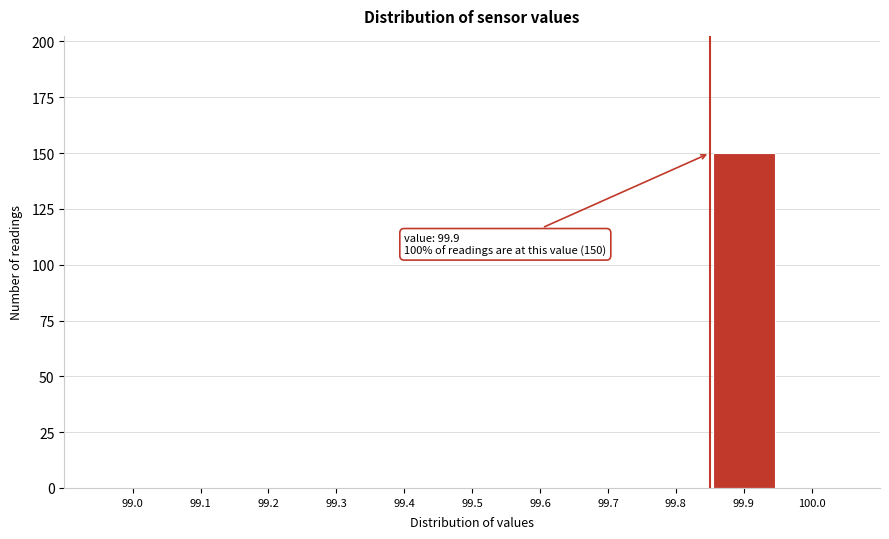

Reading right to left, what are all the values shown in this chart?

100.0=0	99.9=150	99.8=0	99.7=0	99.6=0	99.5=0	99.4=0	99.3=0	99.2=0	99.1=0	99.0=0